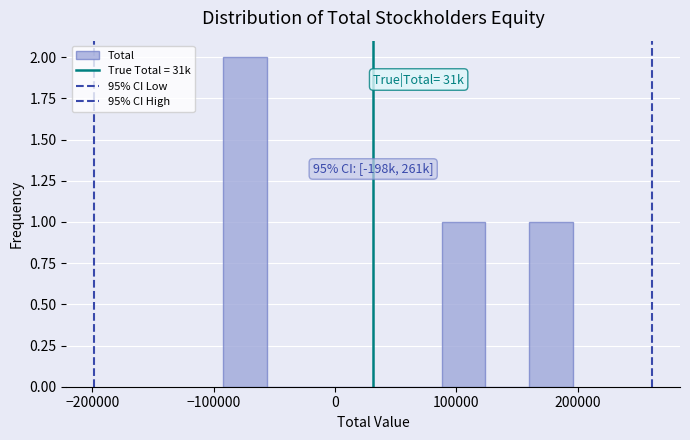

Around what value on the x-axis is the tallest bar? Give the approximate position of its centre, as read against the axis.

-70000